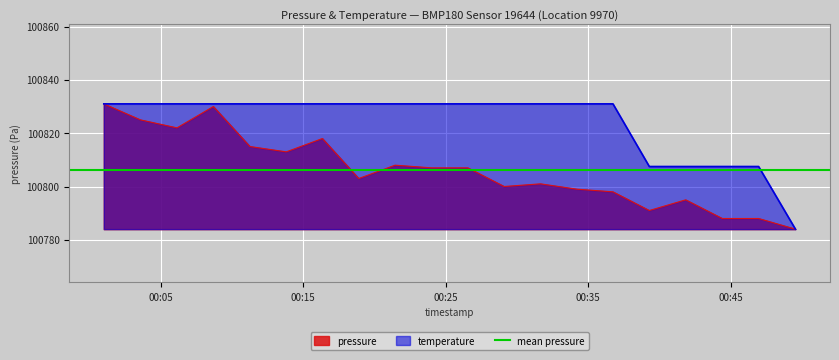

True or false: temperature and pressure cross at least once.

True